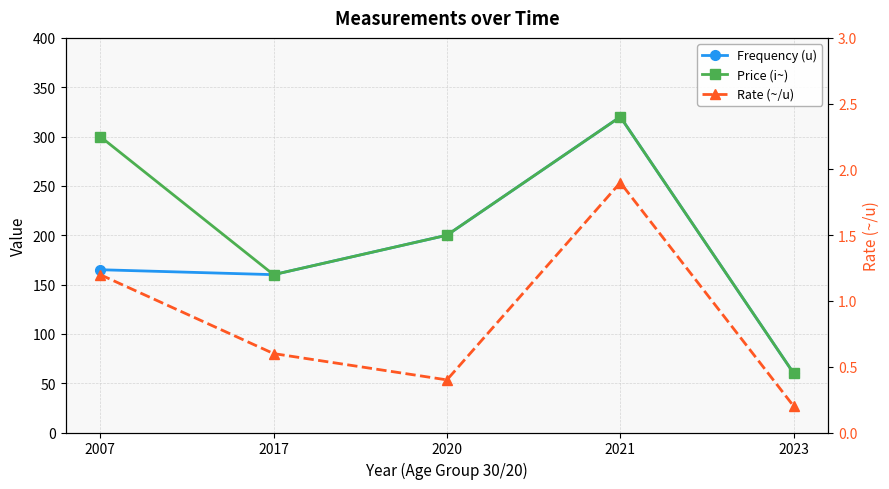

How many categories are shown in the chart?

5